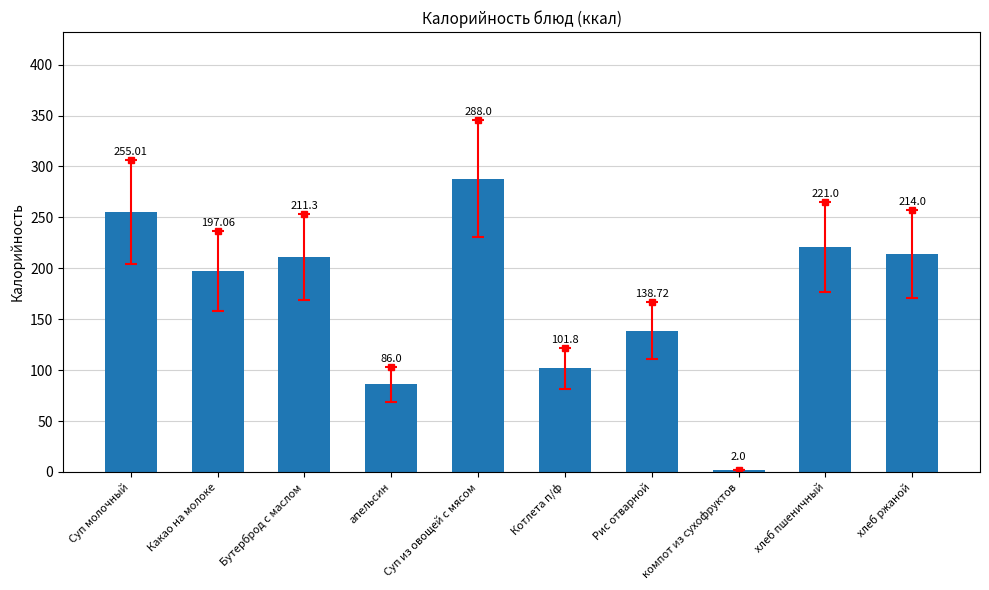

How many data points does each series have?

10